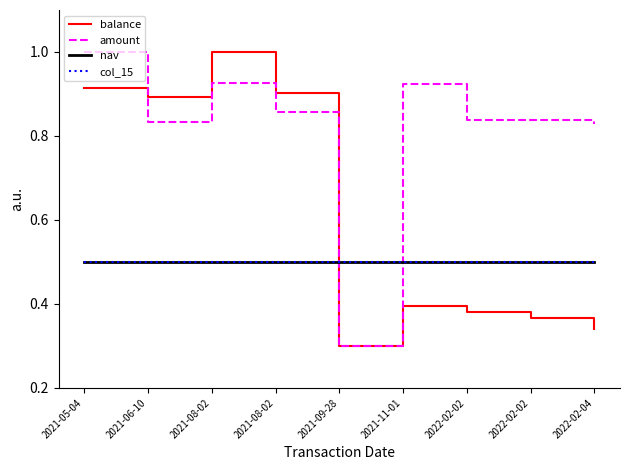

Is it true that nav equals 0.3 at 2021-08-02?

False